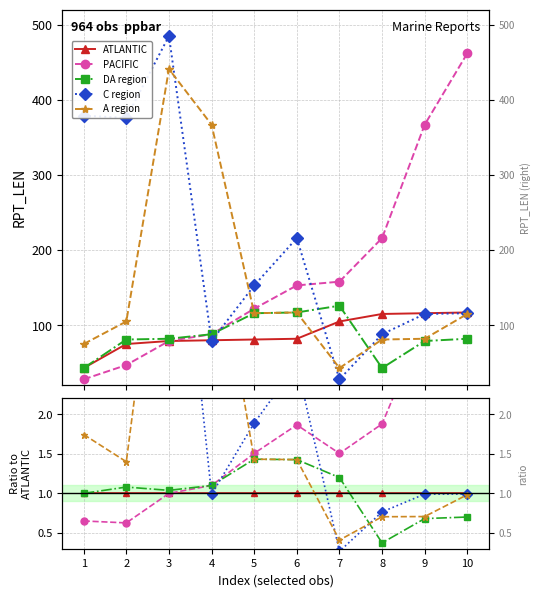

Rank the series at 3 from highest to lowest value.

C region, A region, DA region, ATLANTIC, PACIFIC